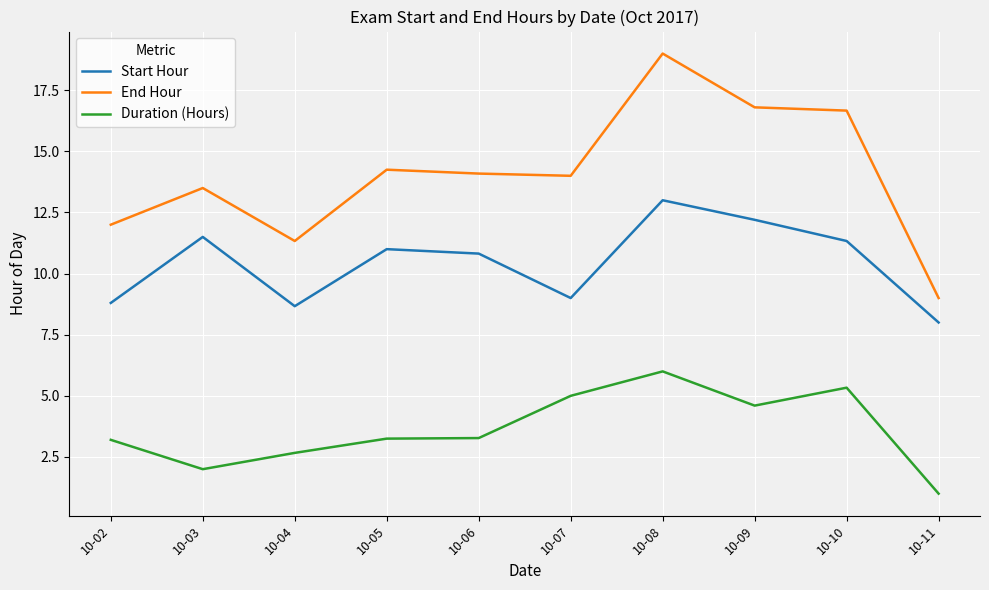

Is the value of End Hour at 10-10 greater than the value of Duration (Hours) at 10-10?

Yes